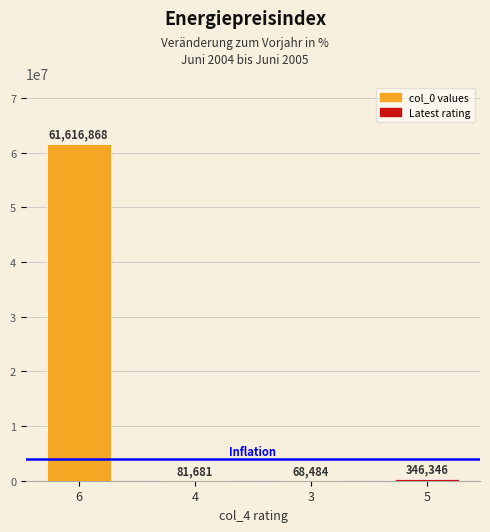

What is the sum of all values?

62113379